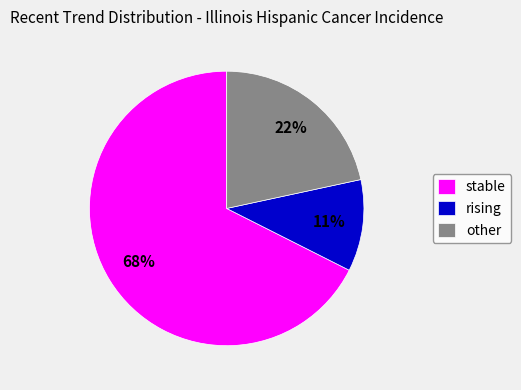

To the nearest percent, what is the combined percentage of stable and rising?

78%